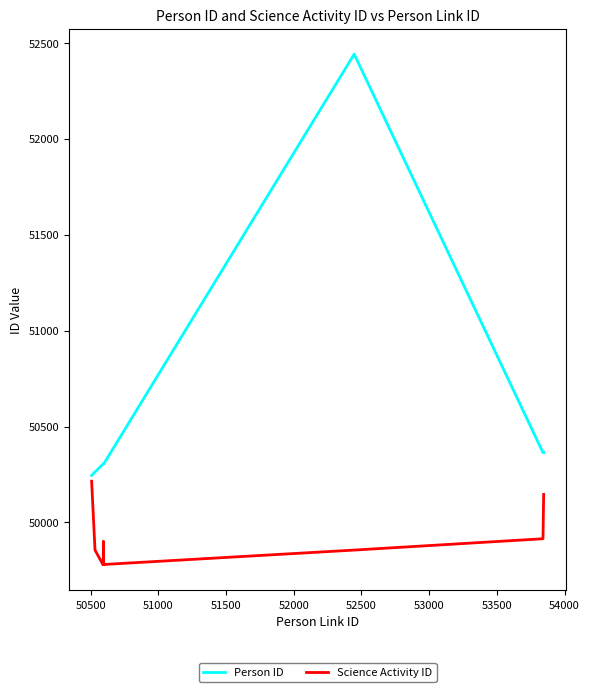

Which series has the largest range (max minus min)?

Person ID